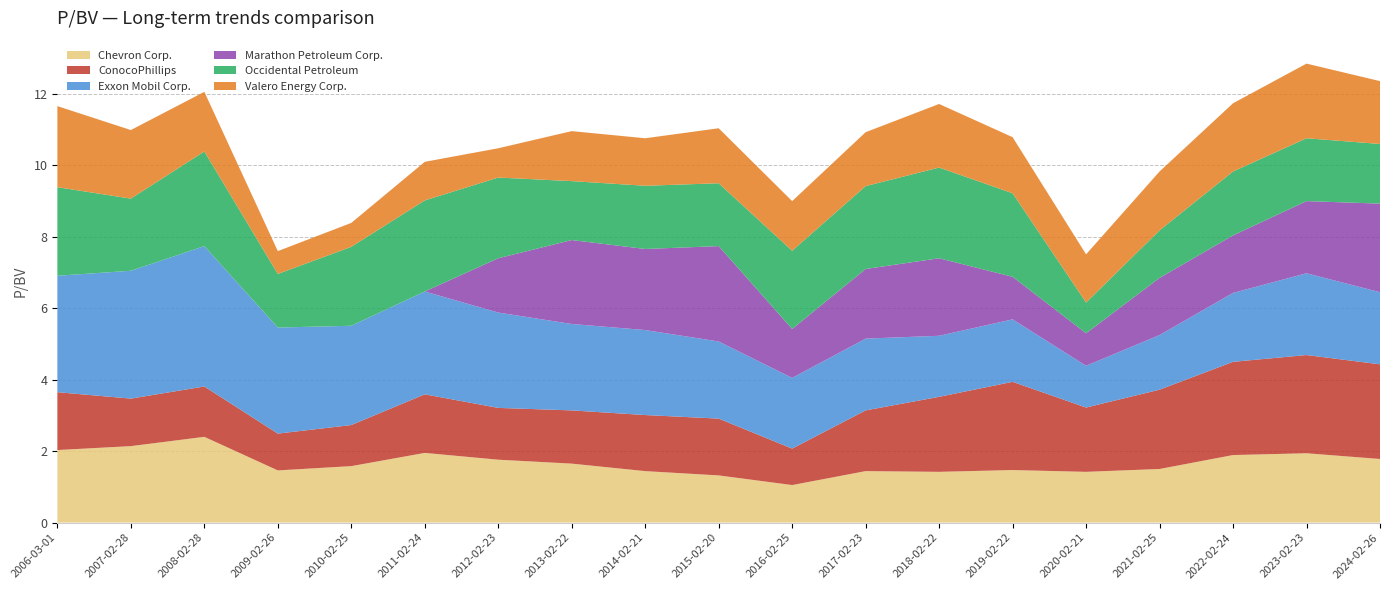

Reading right to left, what are all the values shown in this chart?

Chevron Corp.: 2024-02-26=1.8	2023-02-23=1.9	2022-02-24=1.9	2021-02-25=1.5	2020-02-21=1.4	2019-02-22=1.5	2018-02-22=1.4	2017-02-23=1.4	2016-02-25=1.1	2015-02-20=1.3	2014-02-21=1.4	2013-02-22=1.6	2012-02-23=1.8	2011-02-24=1.9	2010-02-25=1.6	2009-02-26=1.5	2008-02-28=2.4	2007-02-28=2.1	2006-03-01=2.0
ConocoPhillips: 2024-02-26=2.6	2023-02-23=2.8	2022-02-24=2.6	2021-02-25=2.2	2020-02-21=1.8	2019-02-22=2.5	2018-02-22=2.1	2017-02-23=1.7	2016-02-25=1.0	2015-02-20=1.6	2014-02-21=1.6	2013-02-22=1.5	2012-02-23=1.4	2011-02-24=1.6	2010-02-25=1.1	2009-02-26=1.0	2008-02-28=1.4	2007-02-28=1.3	2006-03-01=1.6
Exxon Mobil Corp.: 2024-02-26=2.0	2023-02-23=2.3	2022-02-24=1.9	2021-02-25=1.5	2020-02-21=1.2	2019-02-22=1.8	2018-02-22=1.7	2017-02-23=2.0	2016-02-25=2.0	2015-02-20=2.2	2014-02-21=2.4	2013-02-22=2.4	2012-02-23=2.7	2011-02-24=2.9	2010-02-25=2.8	2009-02-26=3.0	2008-02-28=3.9	2007-02-28=3.6	2006-03-01=3.3
Marathon Petroleum Corp.: 2024-02-26=2.5	2023-02-23=2.0	2022-02-24=1.6	2021-02-25=1.6	2020-02-21=0.9	2019-02-22=1.2	2018-02-22=2.2	2017-02-23=1.9	2016-02-25=1.4	2015-02-20=2.7	2014-02-21=2.3	2013-02-22=2.4	2012-02-23=1.5	2011-02-24=0.0	2010-02-25=0.0	2009-02-26=0.0	2008-02-28=0.0	2007-02-28=0.0	2006-03-01=0.0
Occidental Petroleum: 2024-02-26=1.7	2023-02-23=1.8	2022-02-24=1.8	2021-02-25=1.3	2020-02-21=0.9	2019-02-22=2.3	2018-02-22=2.5	2017-02-23=2.3	2016-02-25=2.2	2015-02-20=1.8	2014-02-21=1.8	2013-02-22=1.6	2012-02-23=2.3	2011-02-24=2.5	2010-02-25=2.2	2009-02-26=1.5	2008-02-28=2.6	2007-02-28=2.0	2006-03-01=2.5
Valero Energy Corp.: 2024-02-26=1.8	2023-02-23=2.1	2022-02-24=1.9	2021-02-25=1.6	2020-02-21=1.4	2019-02-22=1.6	2018-02-22=1.8	2017-02-23=1.5	2016-02-25=1.4	2015-02-20=1.5	2014-02-21=1.3	2013-02-22=1.4	2012-02-23=0.8	2011-02-24=1.1	2010-02-25=0.7	2009-02-26=0.6	2008-02-28=1.7	2007-02-28=1.9	2006-03-01=2.3